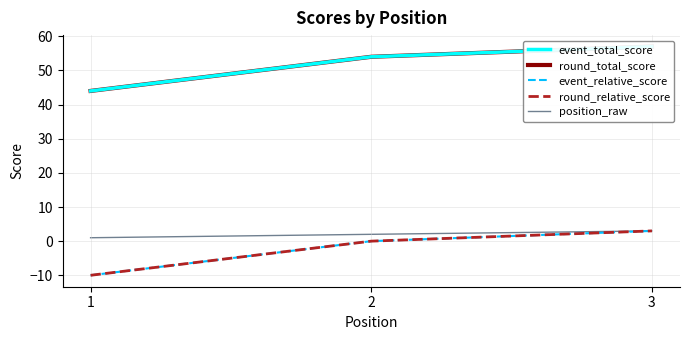

At which category does the chart reach its minimum across all series?

1